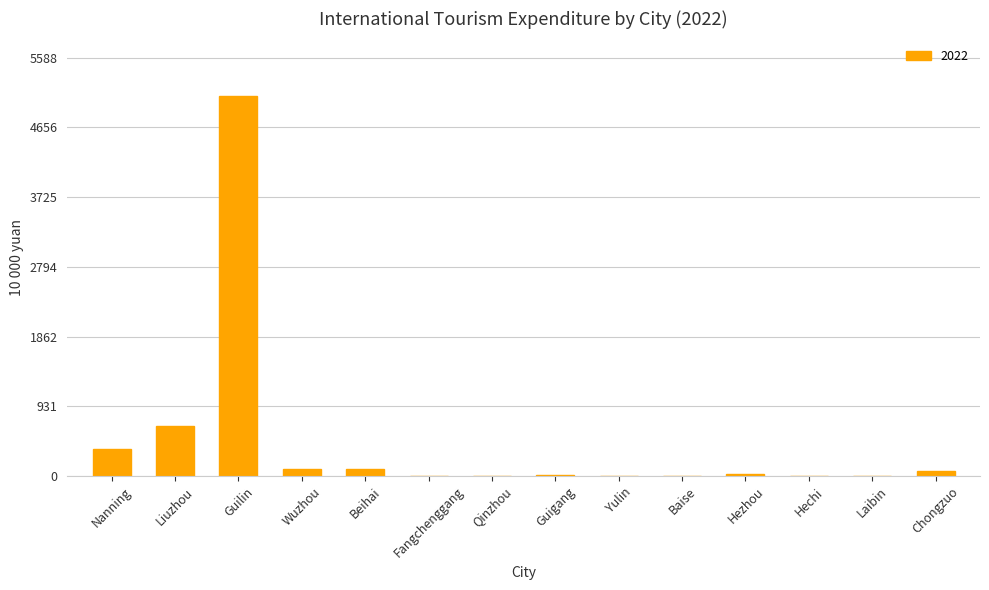

What is the sum of all values?

6433